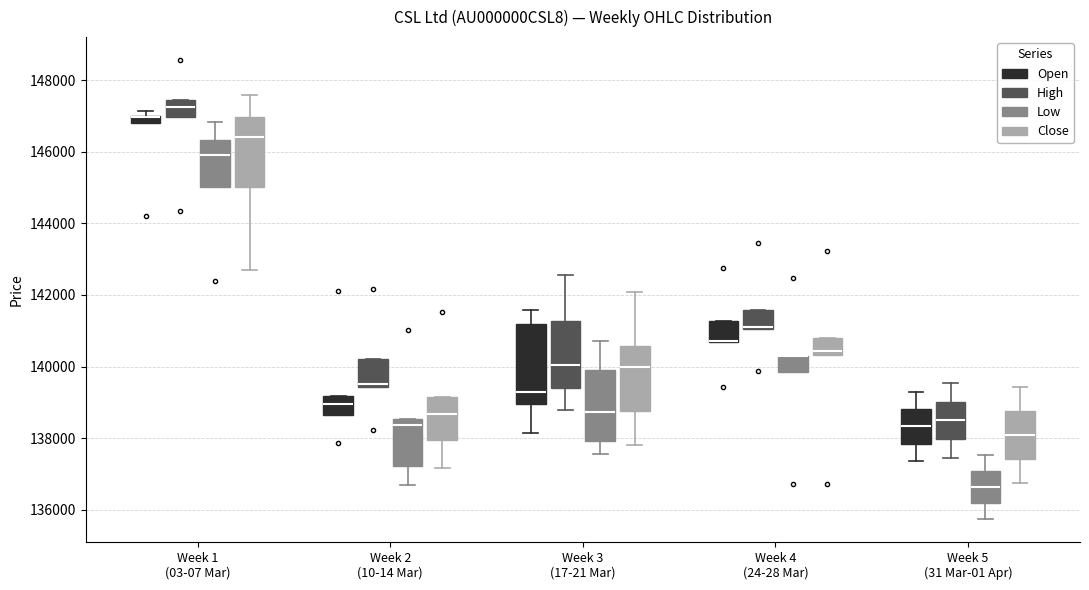

Comparing the boxes themselves (not the whiskers), which one is the tallest?

Week 3 (17-21 Mar) (Open)